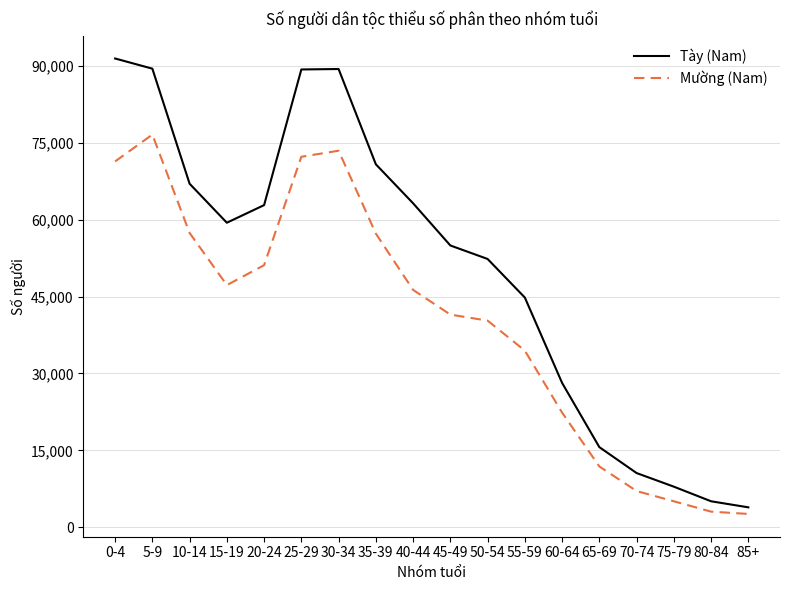

What is the sum of all Mường (Nam) values?

721227